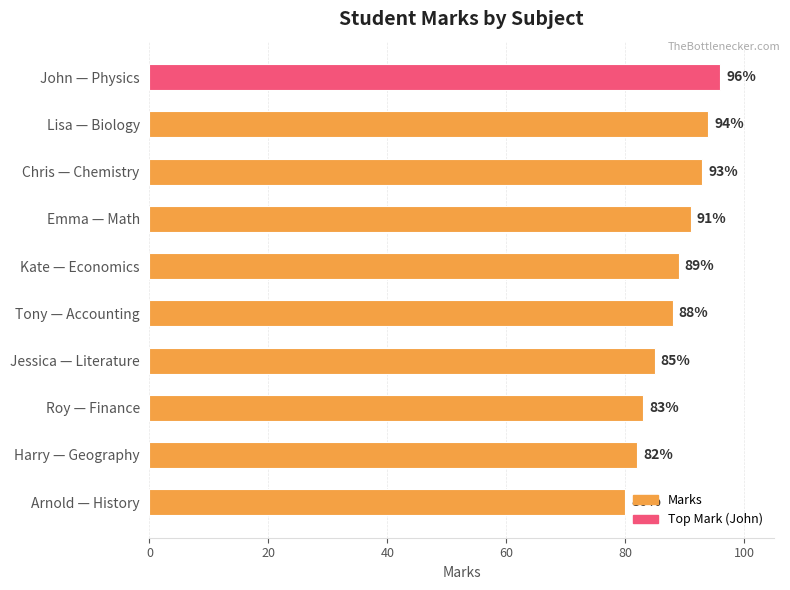

True or false: the data shows 93 at Chris — Chemistry.

True